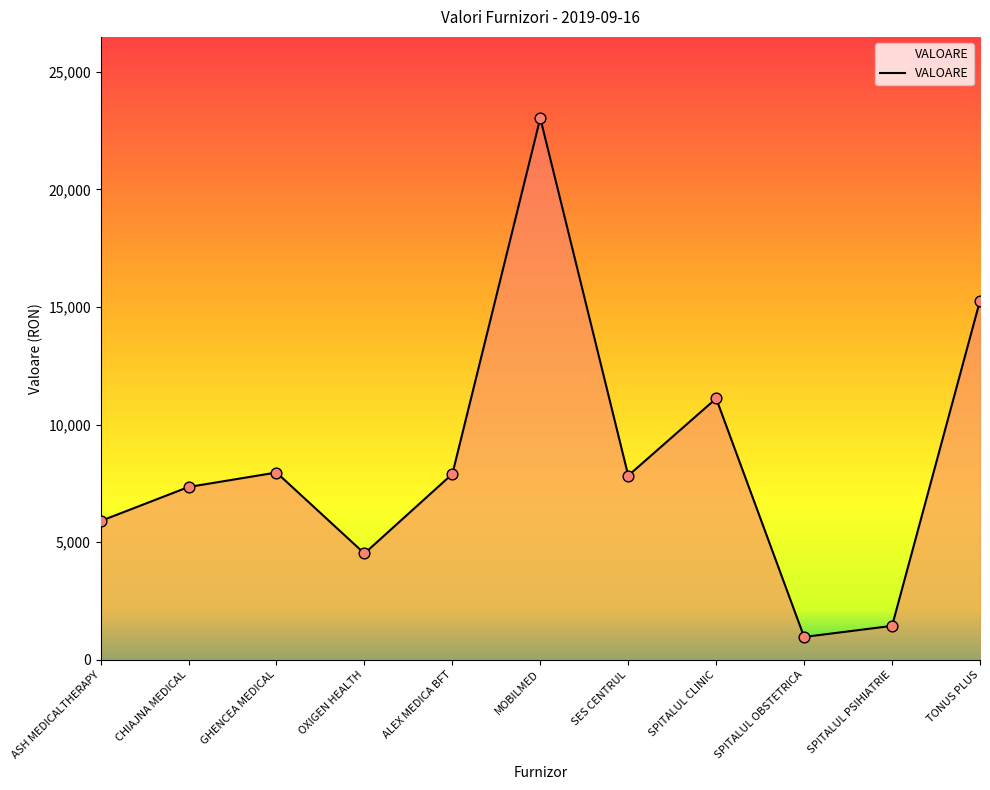

What is the change in value from SES CENTRUL to SPITALUL PSIHIATRIE?

-6392.0